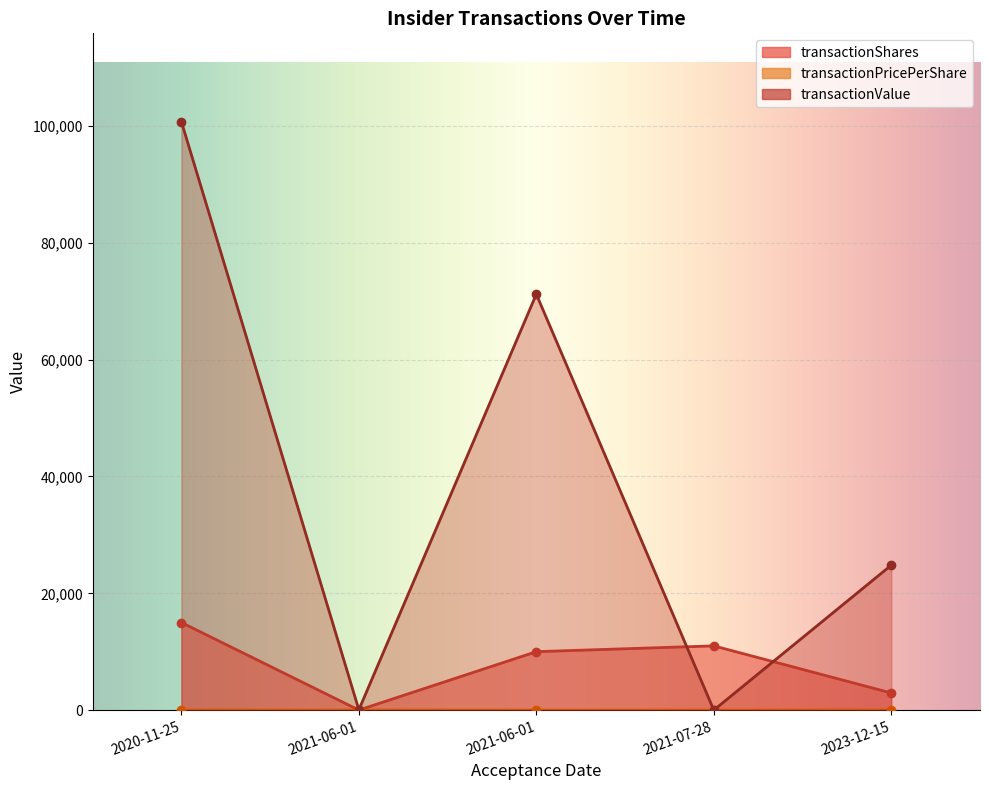

The transactionValue series shows 0.0 at 2021-07-28. True or false?

True